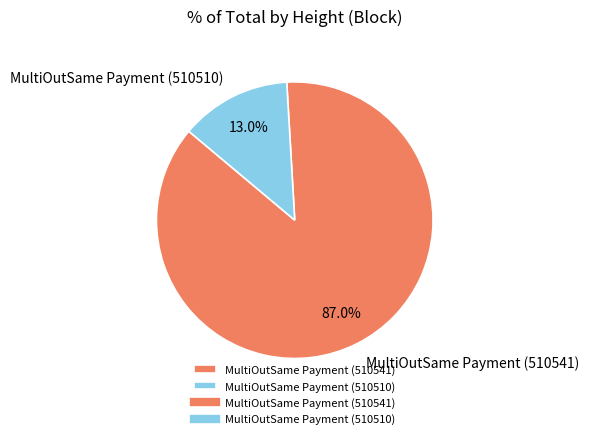

Is the sum of MultiOutSame Payment (510541) and MultiOutSame Payment (510510) greater than half?

Yes